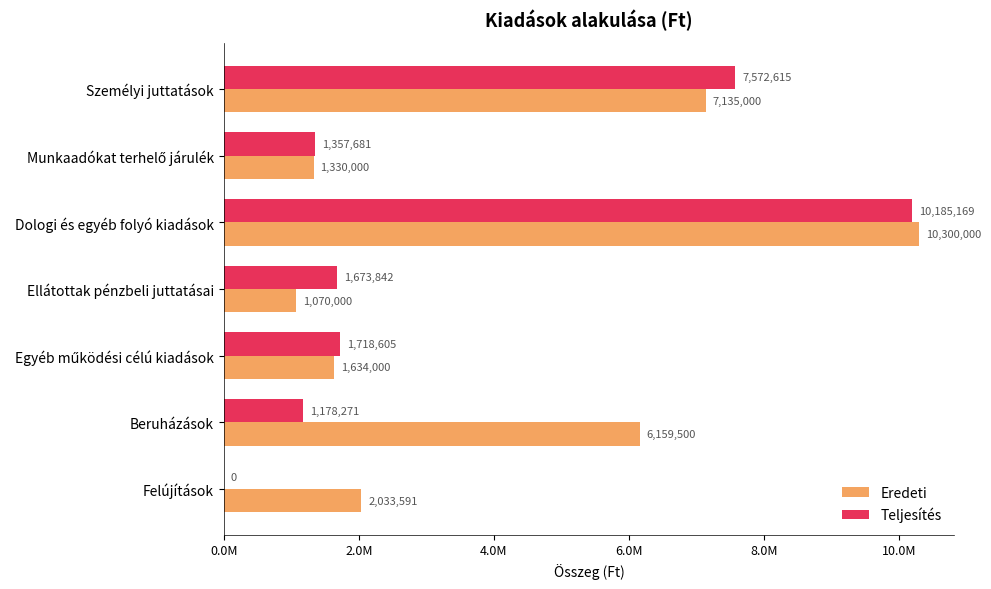

What are all the series names shown in the legend?

Eredeti, Teljesítés